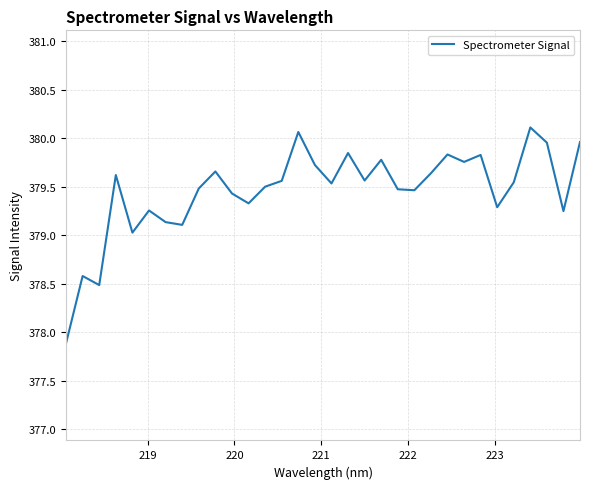

True or false: there are more than 1 points higher than both neighbors.

True